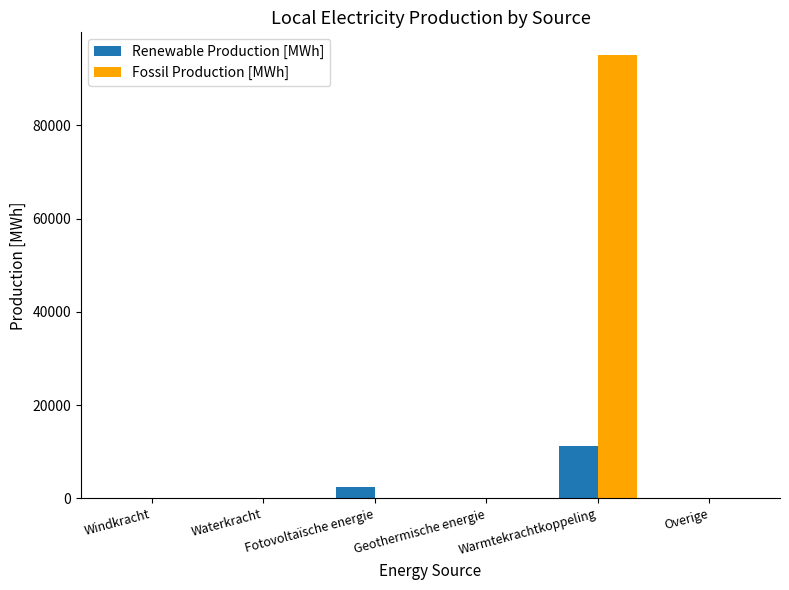

Reading right to left, list all the values displayed in this chart.

Renewable Production [MWh]: 0.0	11356.9	0.0	2387.1	0.0	0.0
Fossil Production [MWh]: 0.0	95176.1	0.0	0.0	0.0	0.0